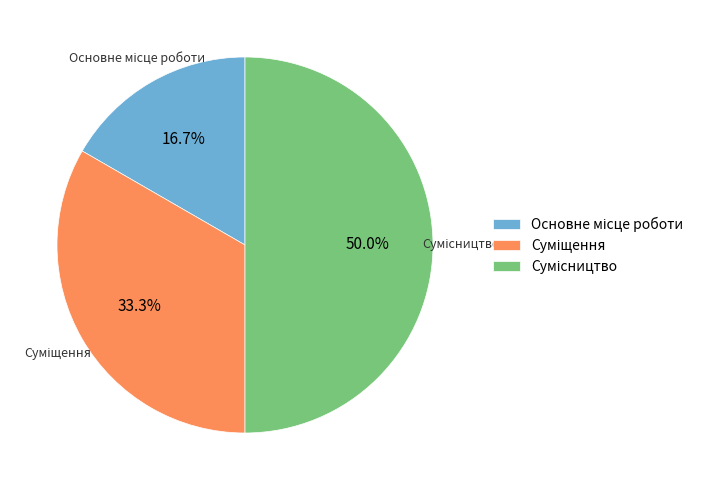

Count the number of slices in the pie.

3